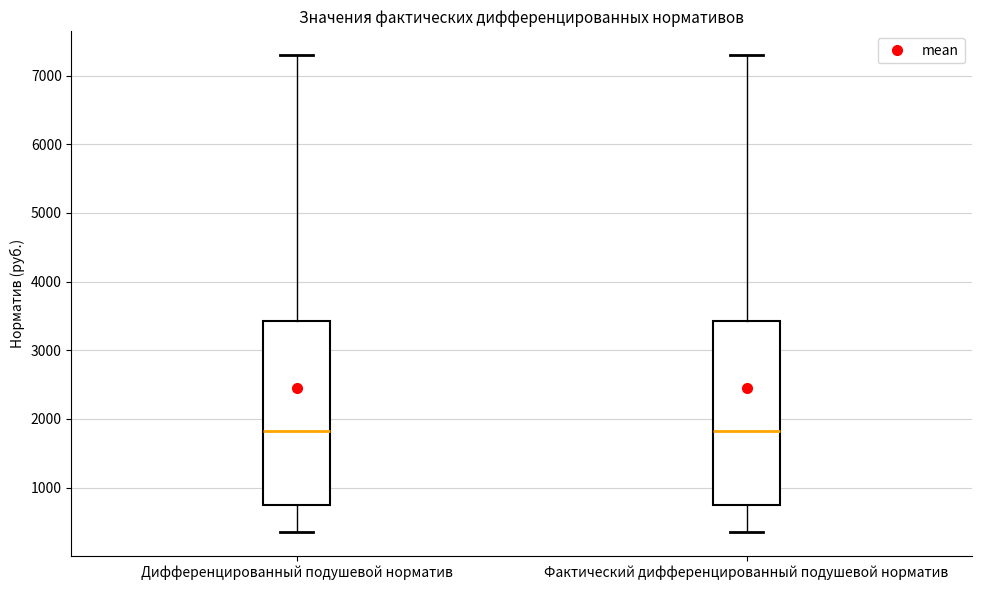

Where is the lower edge of the box for Фактический дифференцированный подушевой норматив on the y-axis? The values are not printed on the chart, so give them approximately, as read against the axis.

800